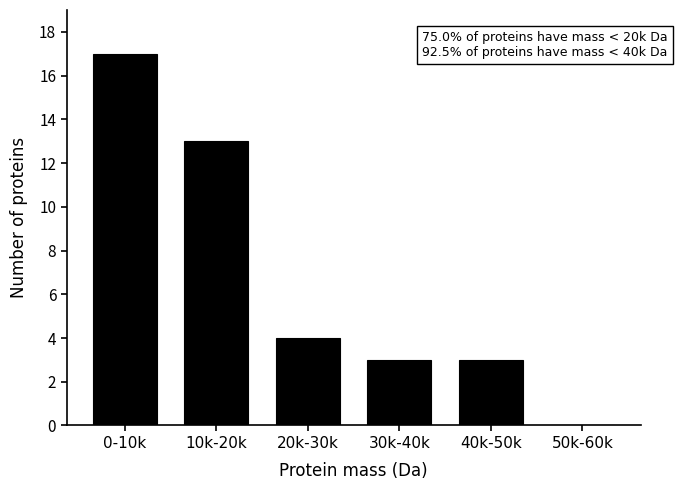

Reading left to right, transcribe all the data shown in this chart.

0-10k=17	10k-20k=13	20k-30k=4	30k-40k=3	40k-50k=3	50k-60k=0